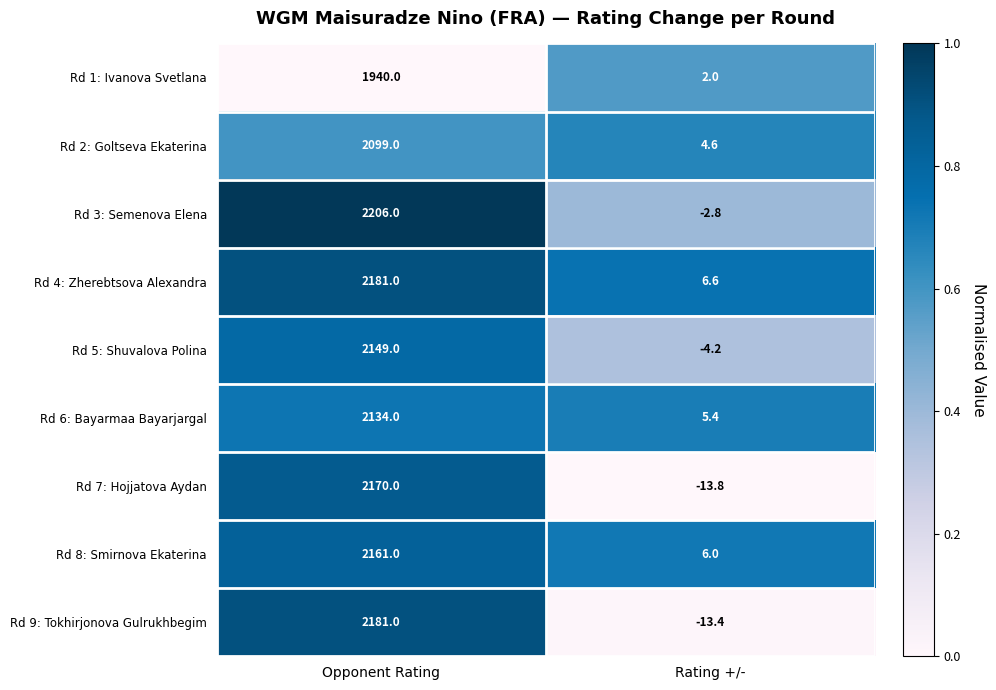

Is it true that Rd 7: Hojjatova Aydan equals 3519.6 at Opponent Rating?

False